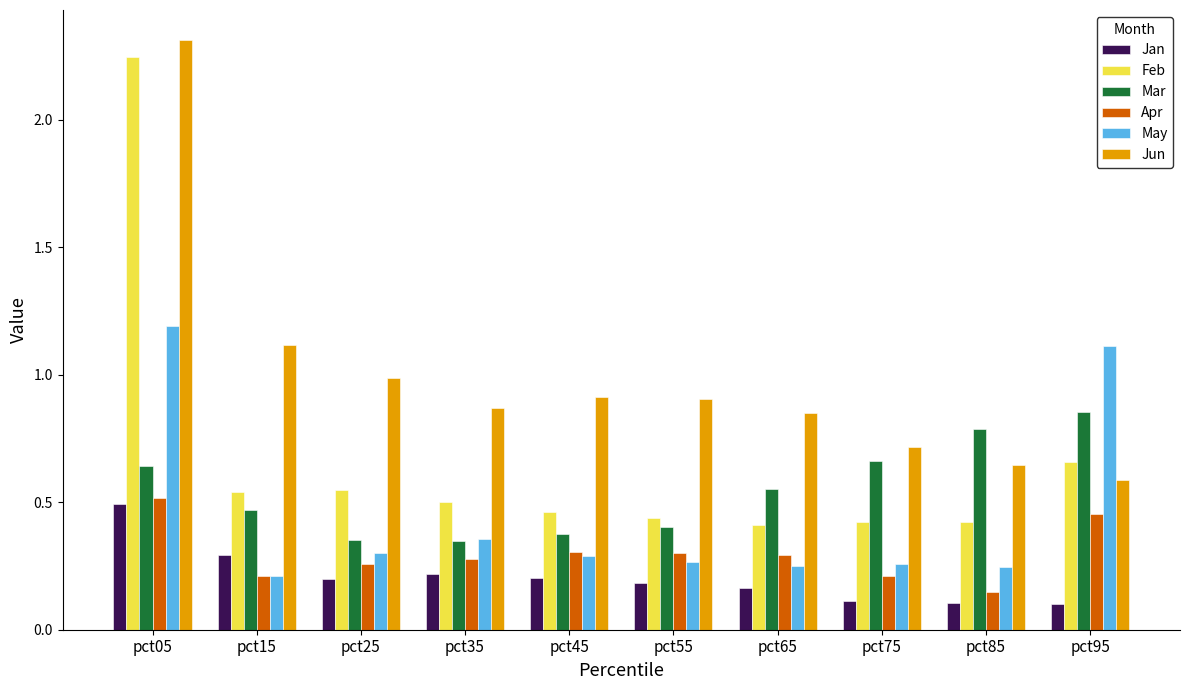

What is the greatest value displayed?

2.3